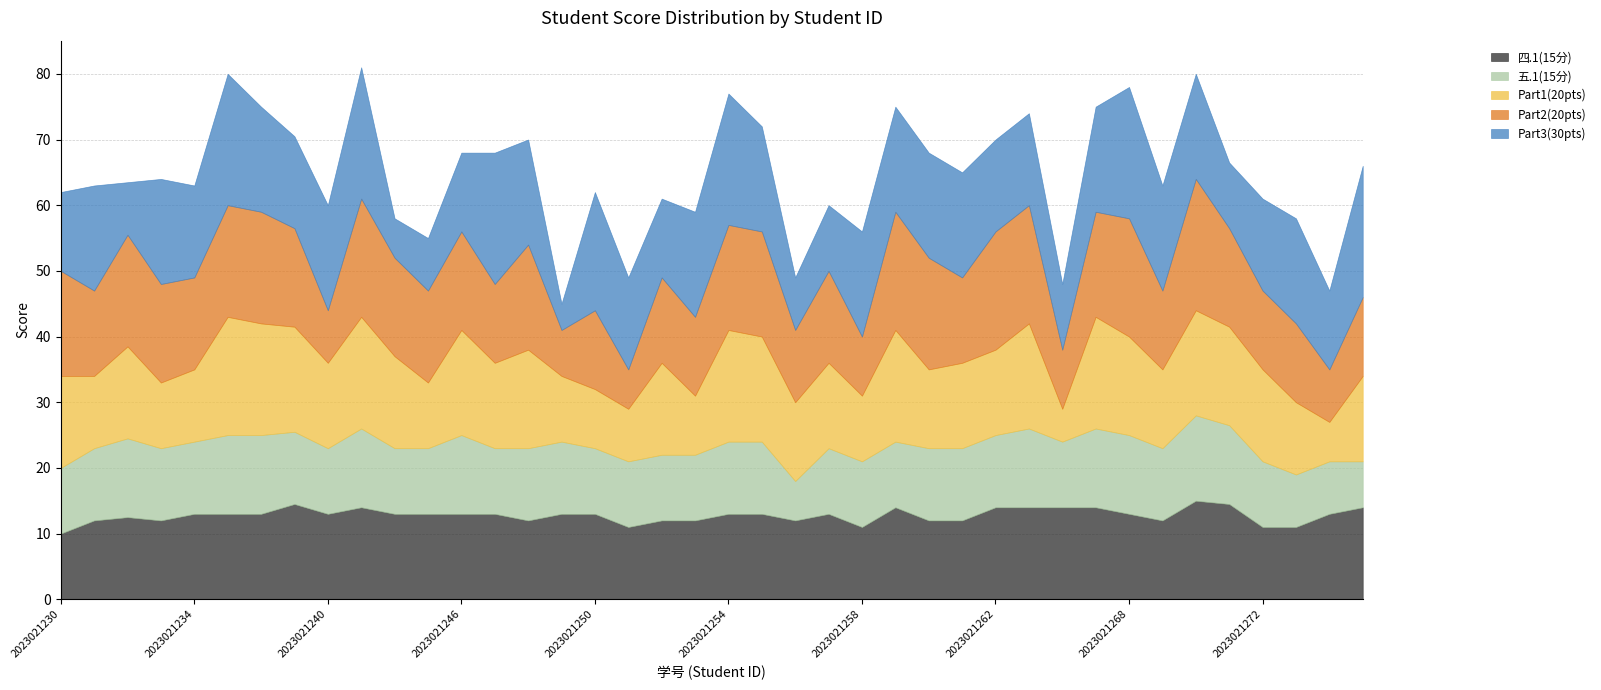

Rank the categories by Part3(30pts) value from lowest to highest.

2023021249, 2023021243, 2023021232, 2023021245, 2023021256, 2023021257, 2023021266, 2023021271, 2023021230, 2023021246, 2023021252, 2023021275, 2023021234, 2023021238, 2023021251, 2023021262, 2023021263, 2023021272, 2023021231, 2023021233, 2023021237, 2023021240, 2023021248, 2023021253, 2023021255, 2023021258, 2023021259, 2023021260, 2023021261, 2023021267, 2023021269, 2023021270, 2023021273, 2023021250, 2023021235, 2023021241, 2023021247, 2023021254, 2023021268, 2023021276